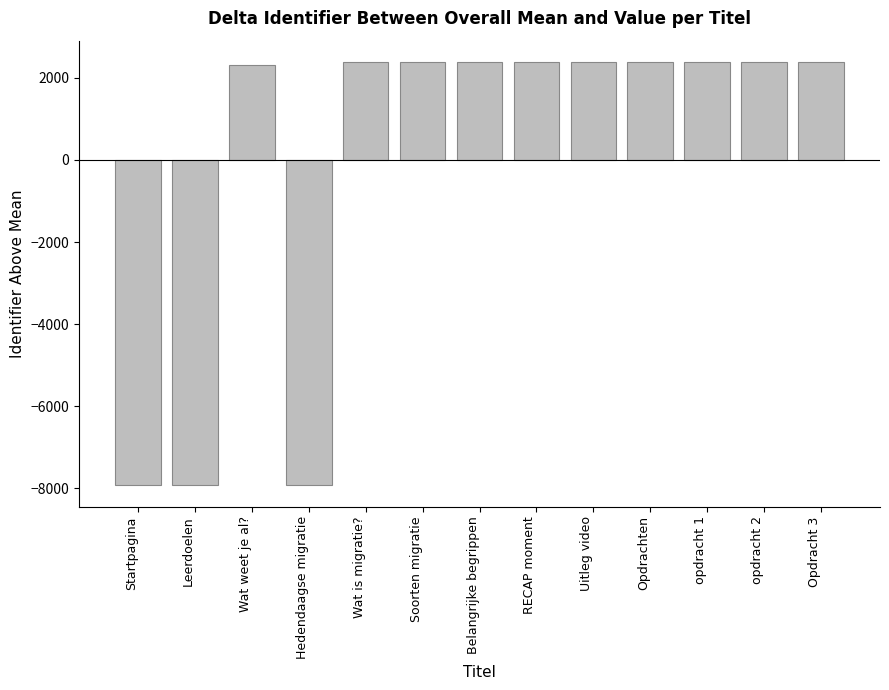

What is the change in value from Opdrachten to Opdracht 3?

+3.0